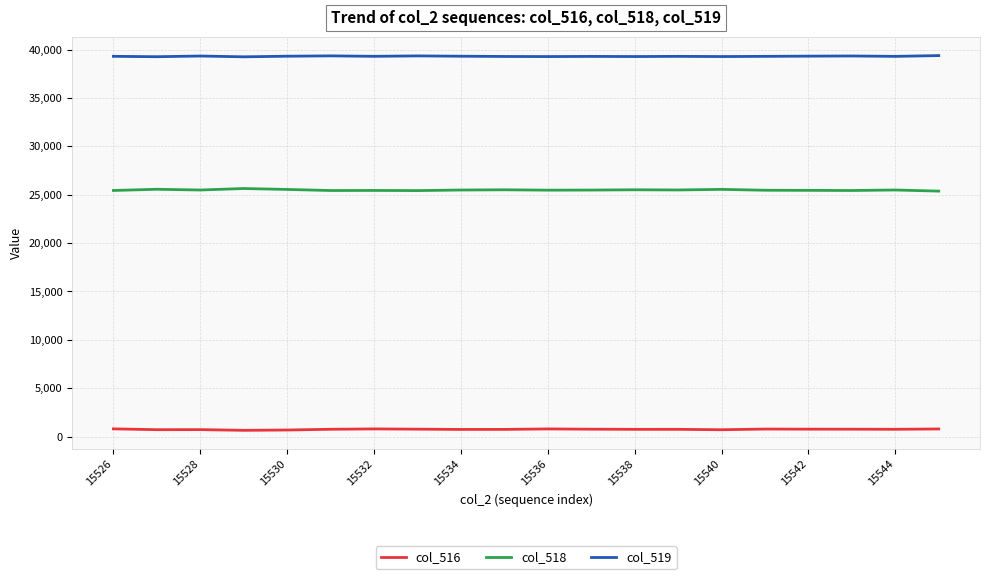

True or false: col_518 and col_519 cross at least once.

False